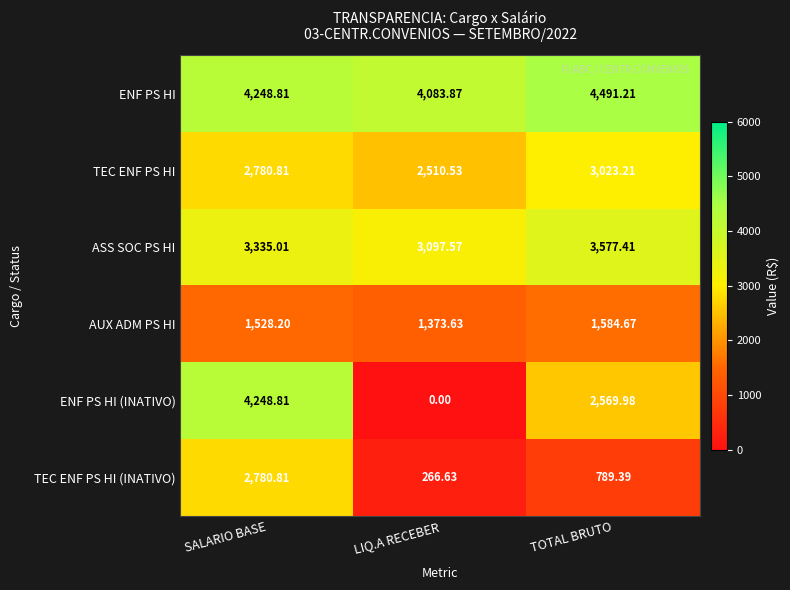

List the series in order of their peak value, highest first.

ENF PS HI, ENF PS HI (INATIVO), ASS SOC PS HI, TEC ENF PS HI, TEC ENF PS HI (INATIVO), AUX ADM PS HI